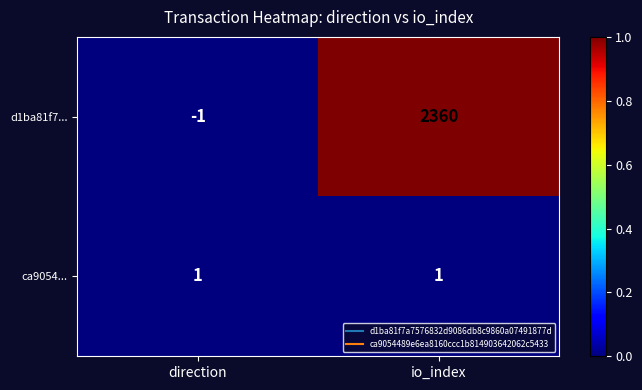

Rank the series by their average value, from highest to lowest.

d1ba81f7..., ca9054...